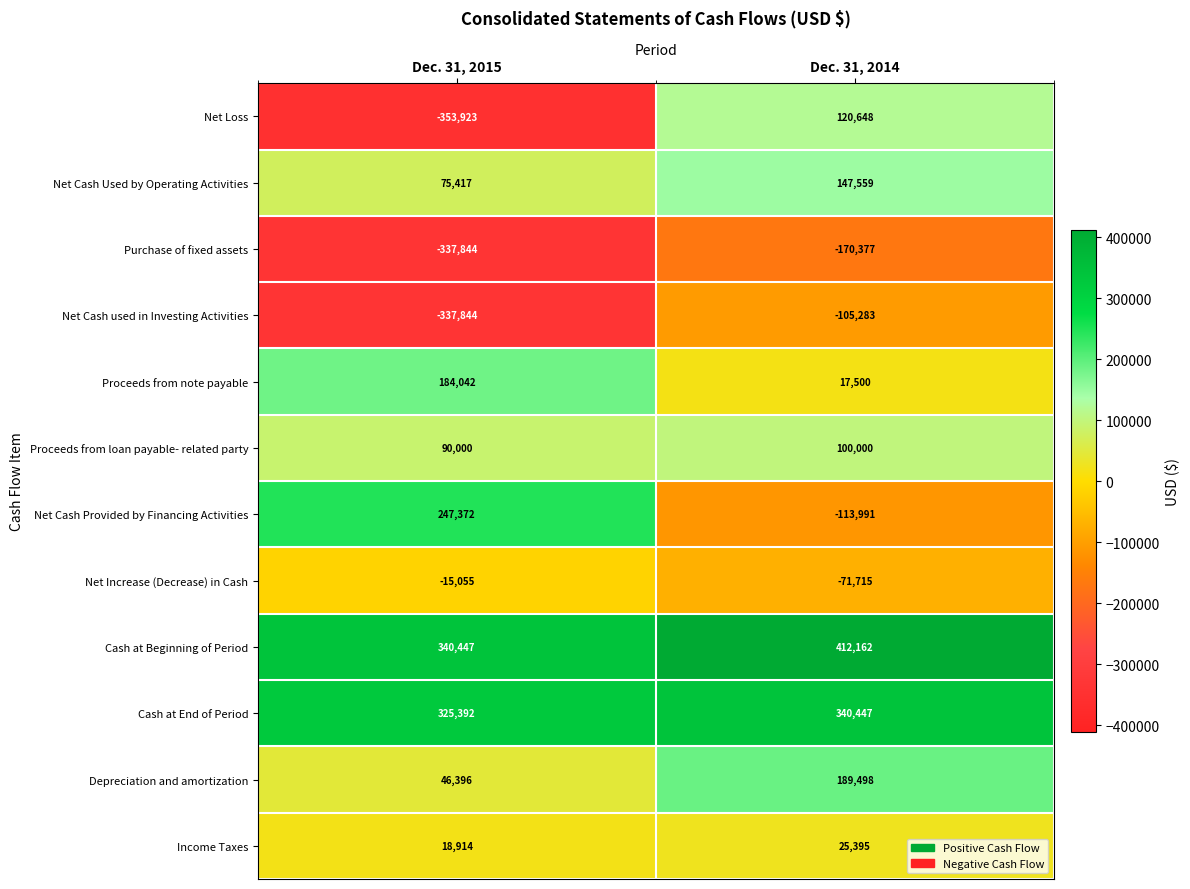

Between Dec. 31, 2015 and Dec. 31, 2014, which series saw the biggest shift?

Net Loss